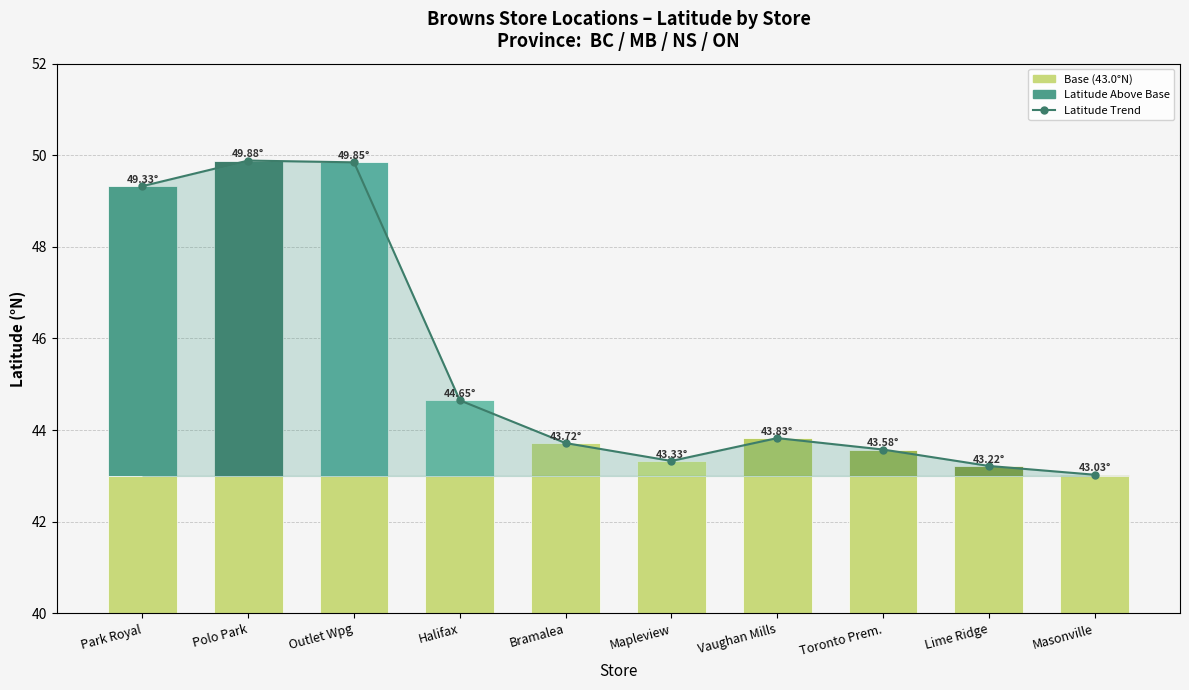

What is the label of the 8th bar from the right?

Outlet Wpg